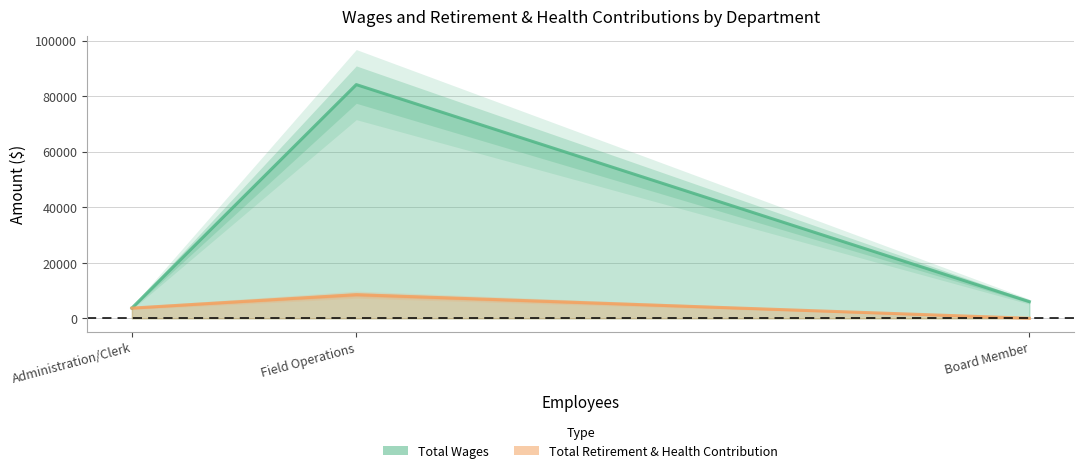

How many lines are shown in the chart?

2